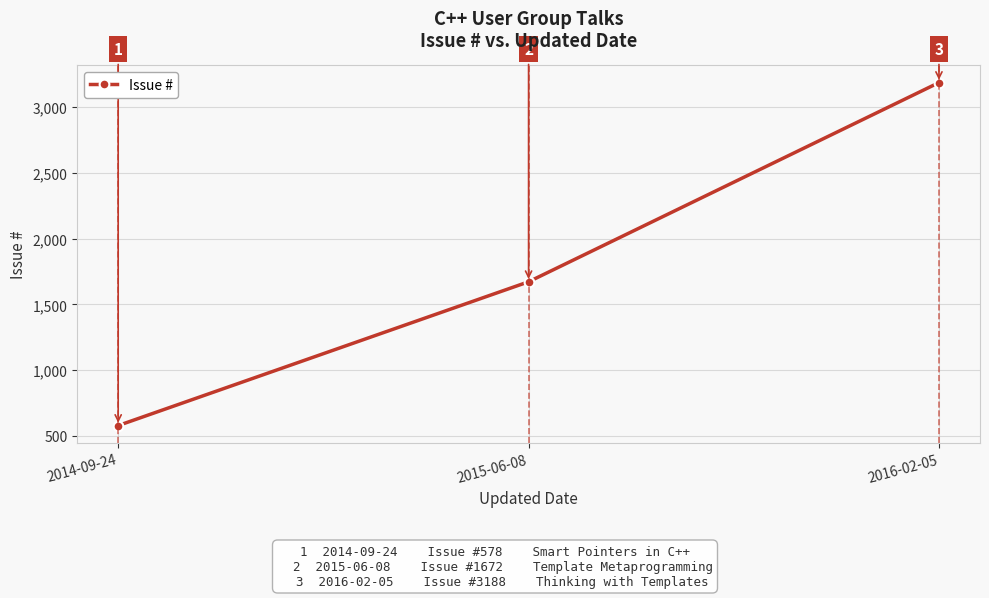

Rank the categories by value from highest to lowest.

2016-02-05, 2015-06-08, 2014-09-24